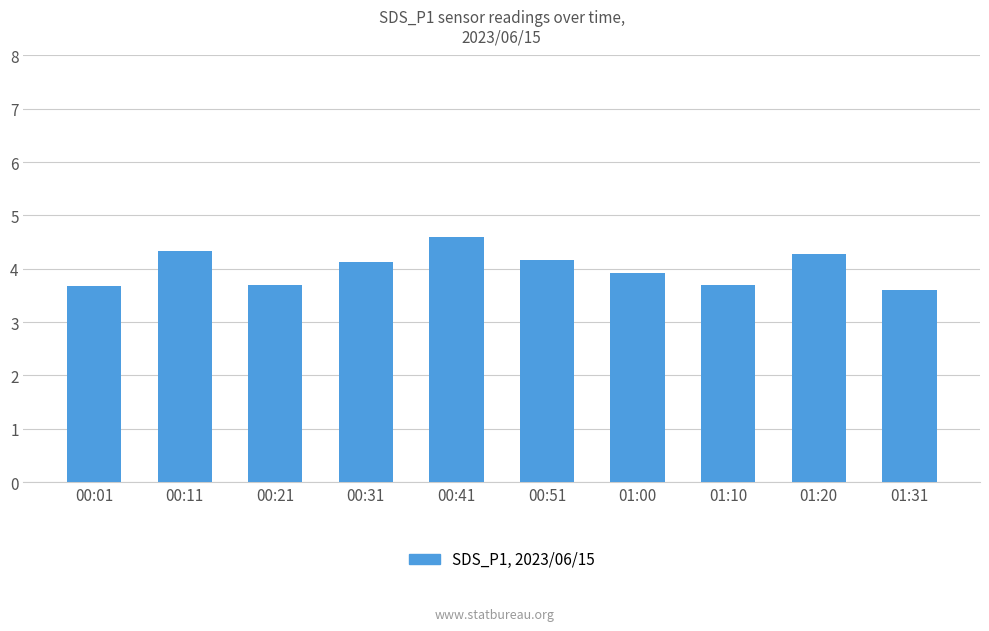

Reading left to right, list all the values displayed in this chart.

3.7	4.3	3.7	4.1	4.6	4.2	3.9	3.7	4.3	3.6